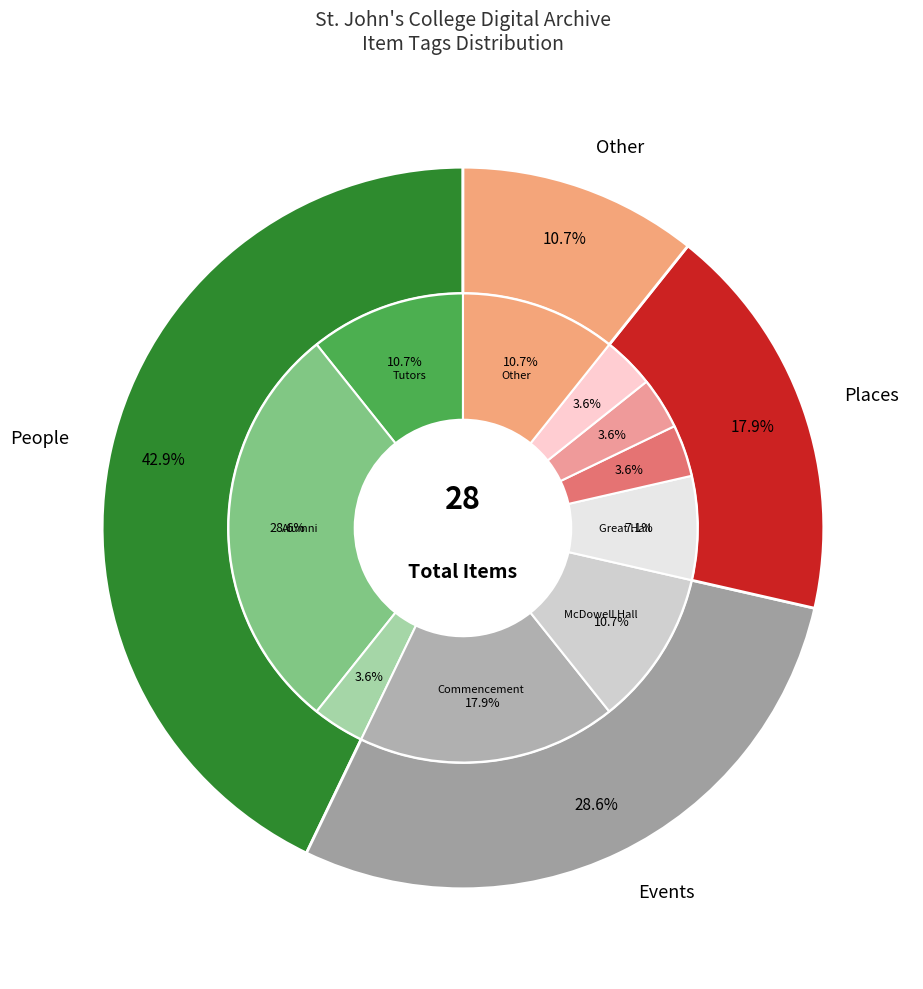

Does Other account for over 50% of the chart?

No